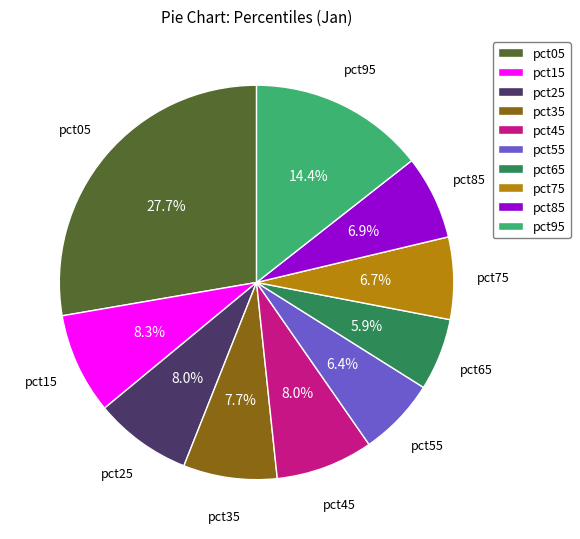

What is the largest slice in the pie chart?

pct05